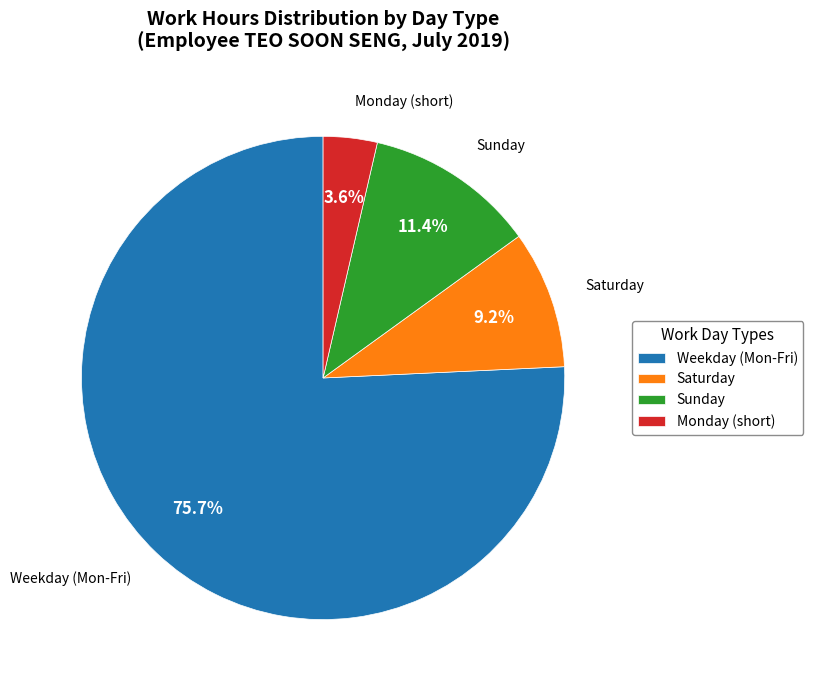

What is the ratio of the value at Monday (short) to the value at Saturday?

0.4